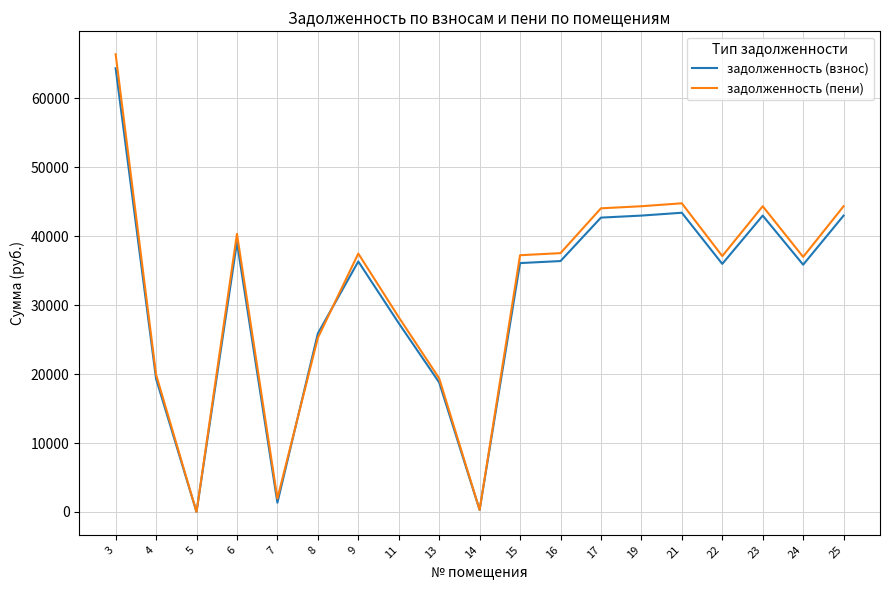

How many lines are shown in the chart?

2